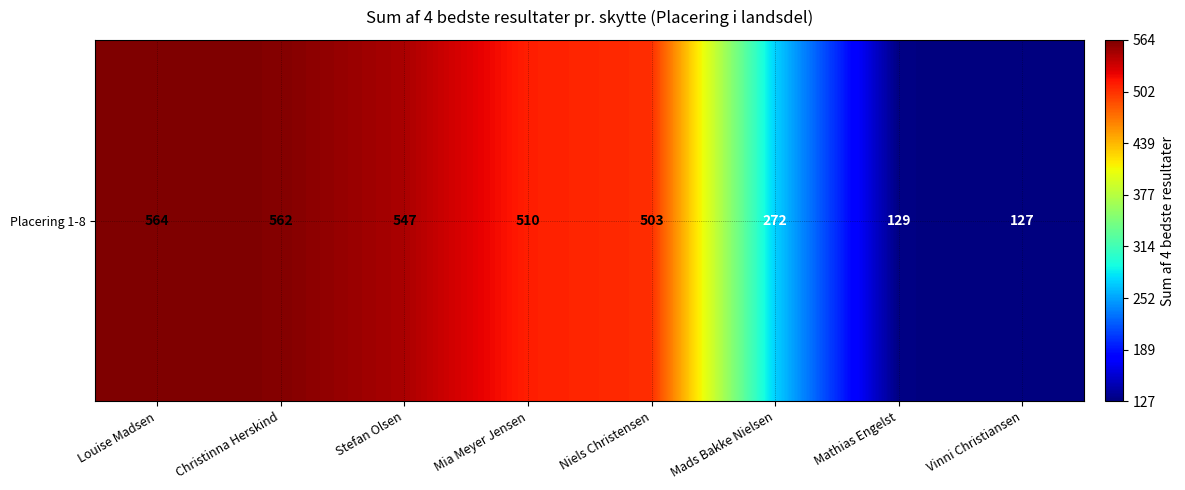

Which has a higher value, Mathias Engelst or Louise Madsen?

Louise Madsen